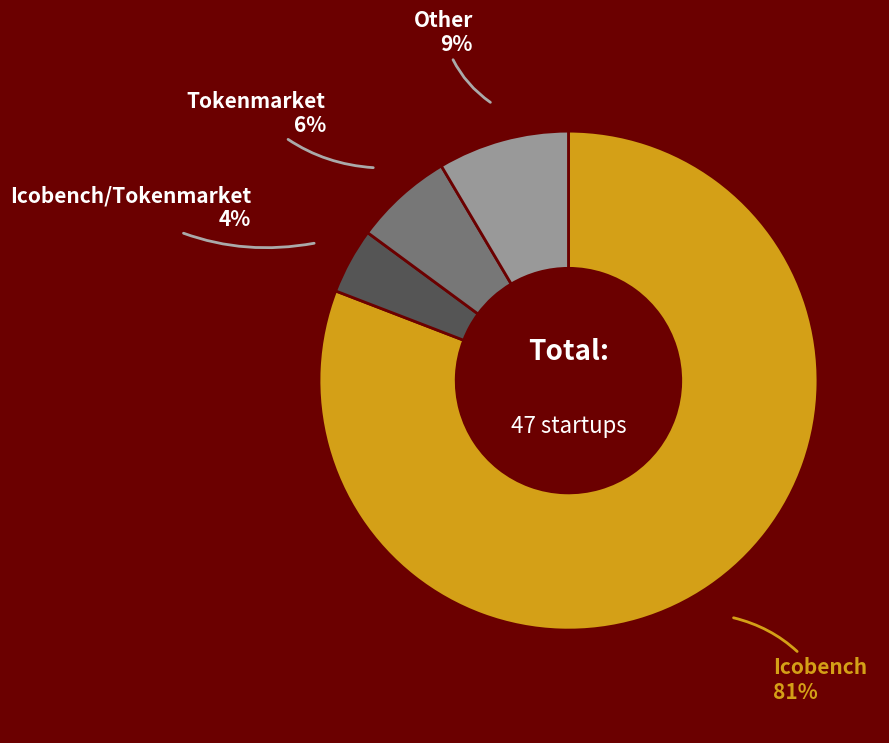

To the nearest percent, what is the average slice percentage?

25%